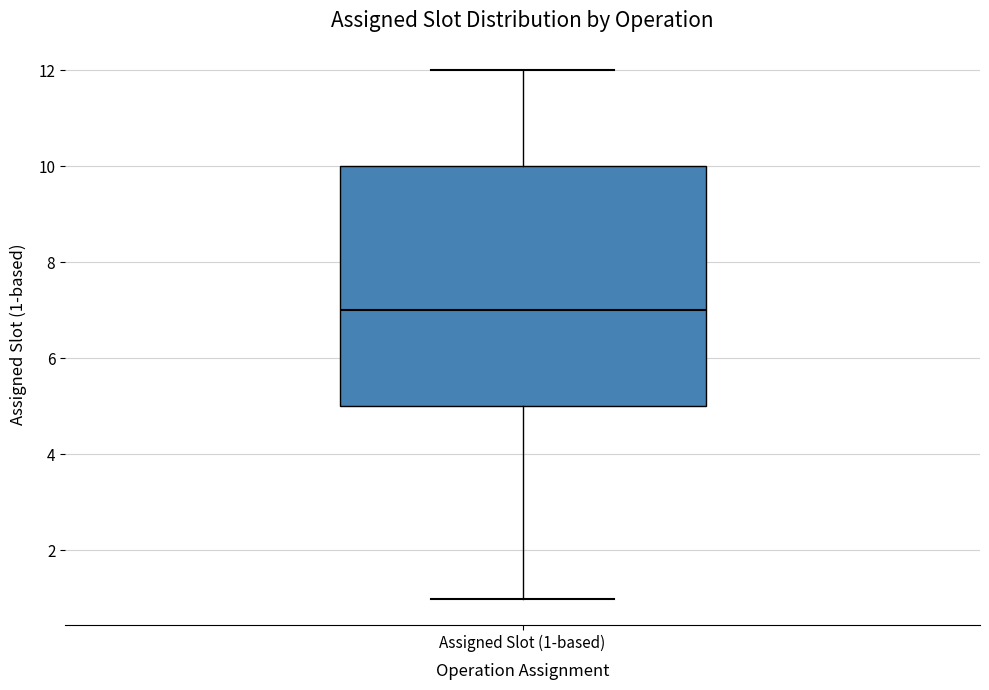

Transcribe this box plot: give where the median line is, the range the box spans, and where the two whiskers end, as read against the y-axis. The values are not printed on the chart, so give them approximately, as read against the axis.

median 7, box 5 to 10, whiskers 1 to 12